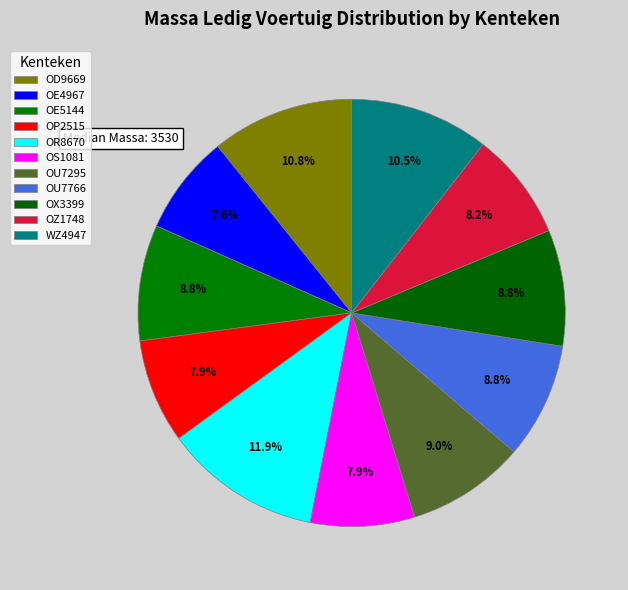

Is there any slice that represents more than half of the pie?

No